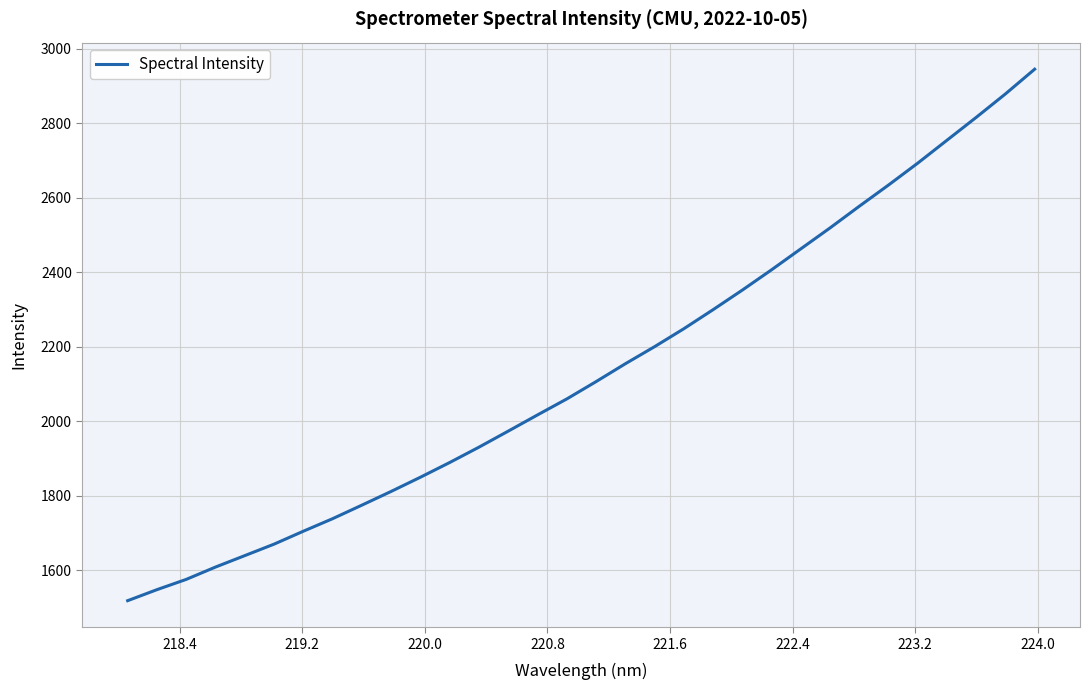

What is the greatest value displayed?

2945.5